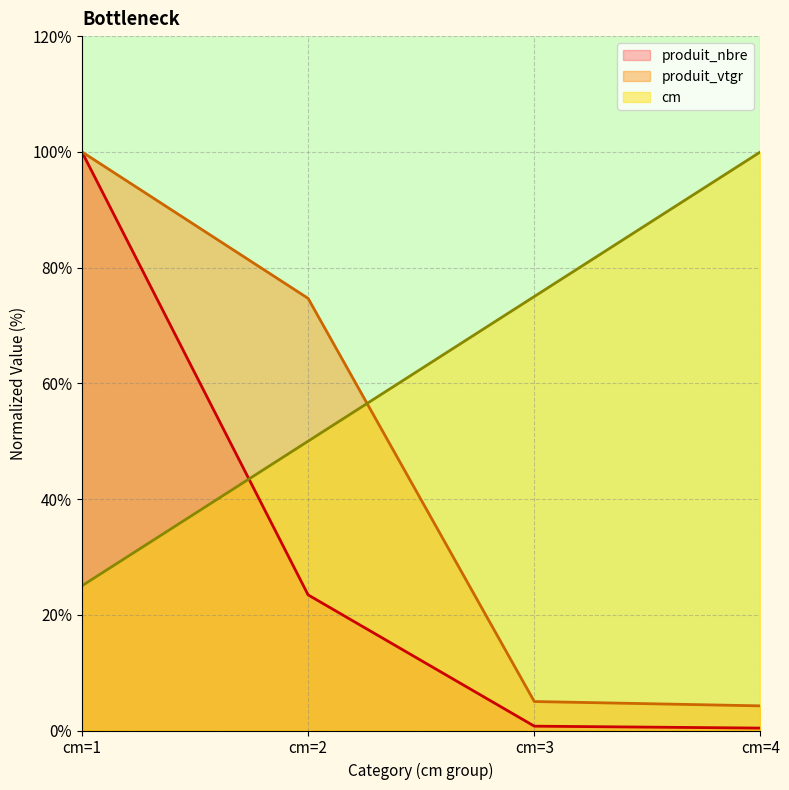

What is the total value across all series at cm=1?

225.0